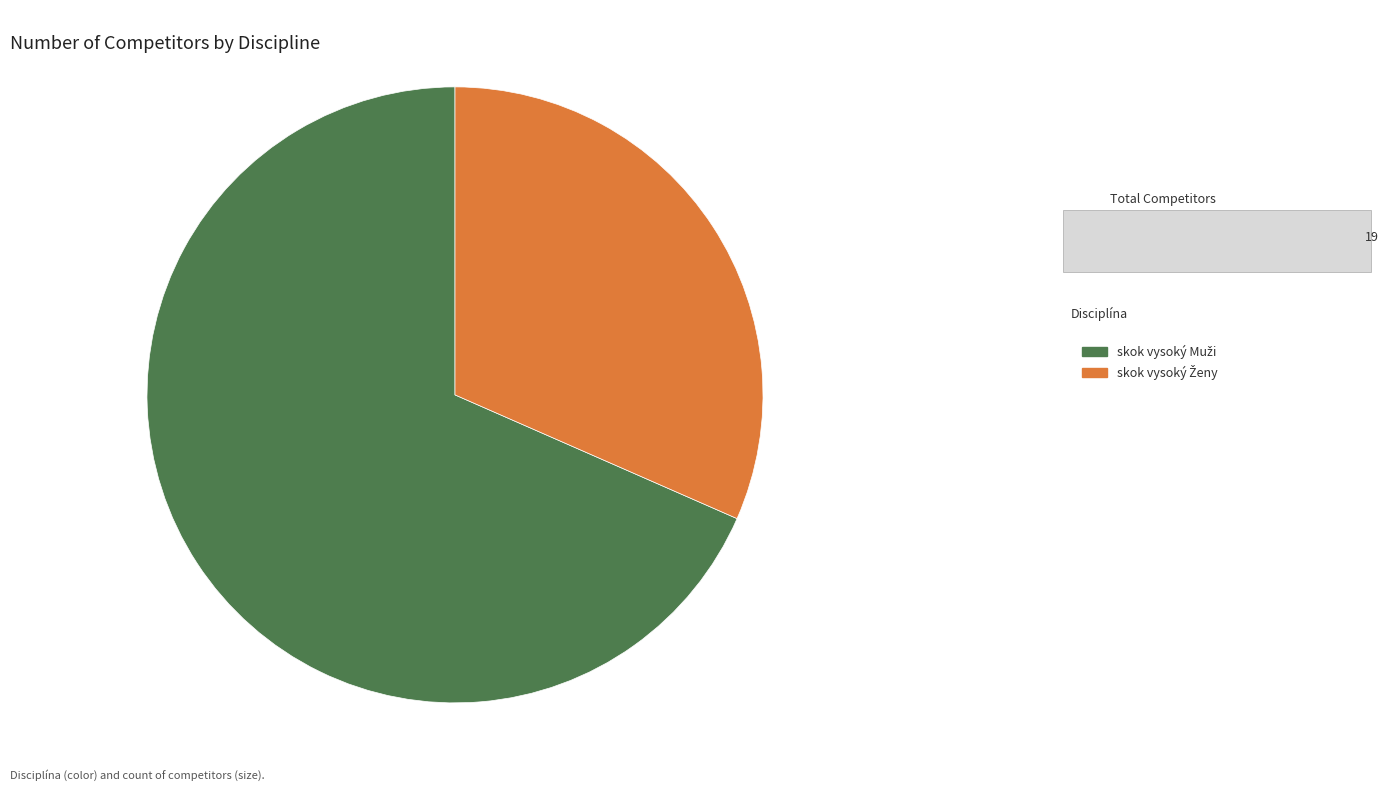

Rank the categories by value from highest to lowest.

skok vysoký Muži, skok vysoký Ženy